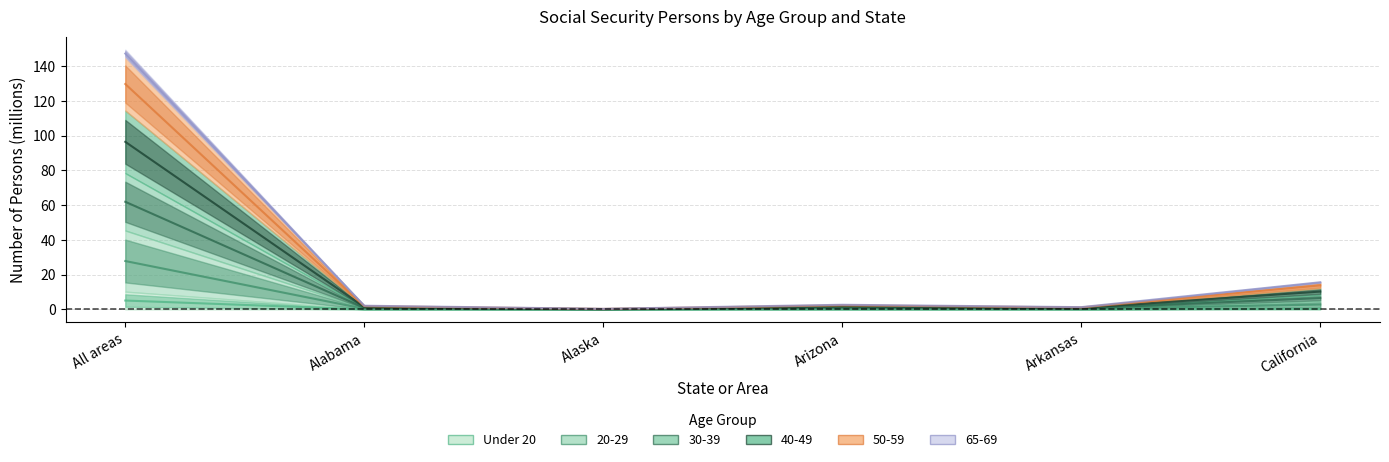

Where is Under 20 nearest to the value 2?

California